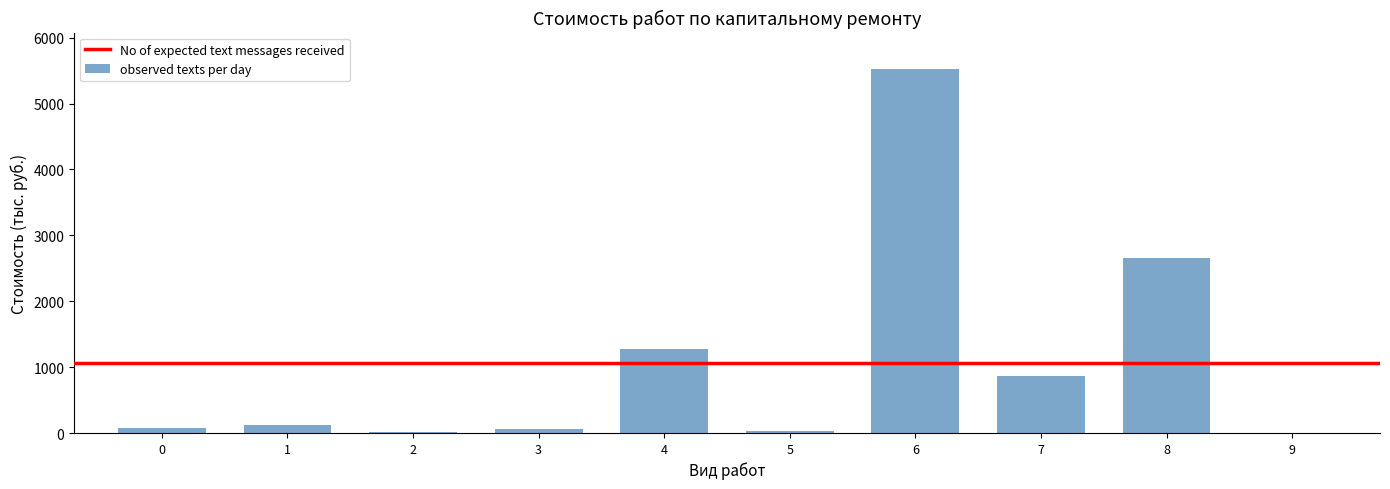

At which label does the data first exceed 114?

1